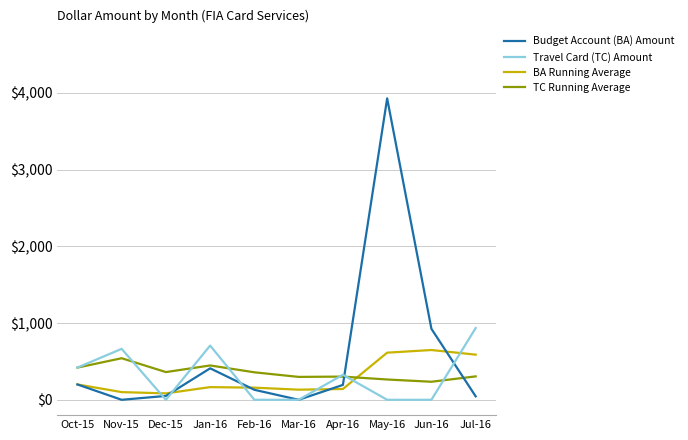

What is the difference between the maximum and minimum values in the TC Running Average series?

306.5